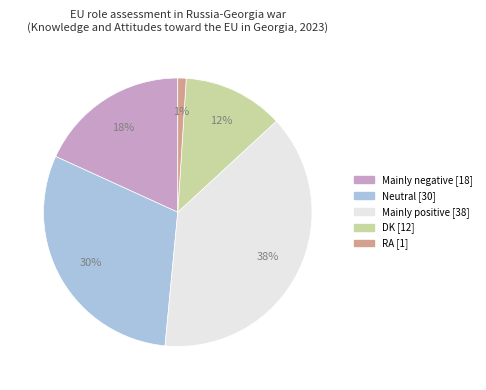

Which slice is the largest?

Mainly positive